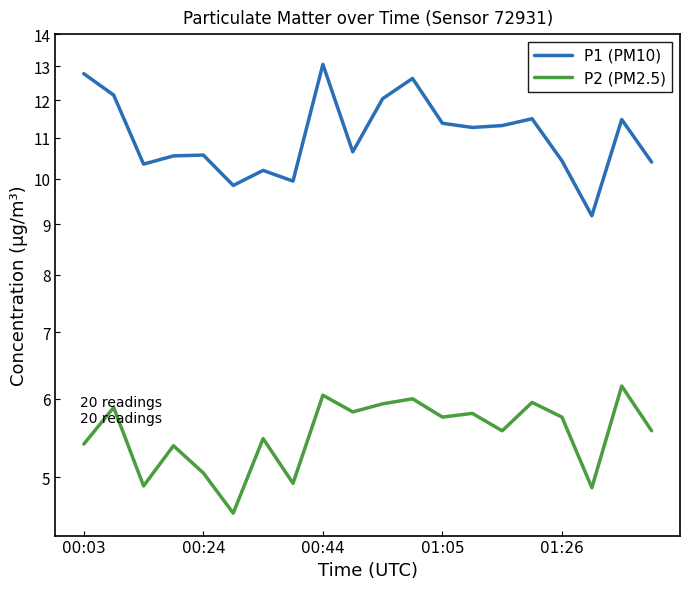

True or false: P2 (PM2.5) and P1 (PM10) cross at least once.

False